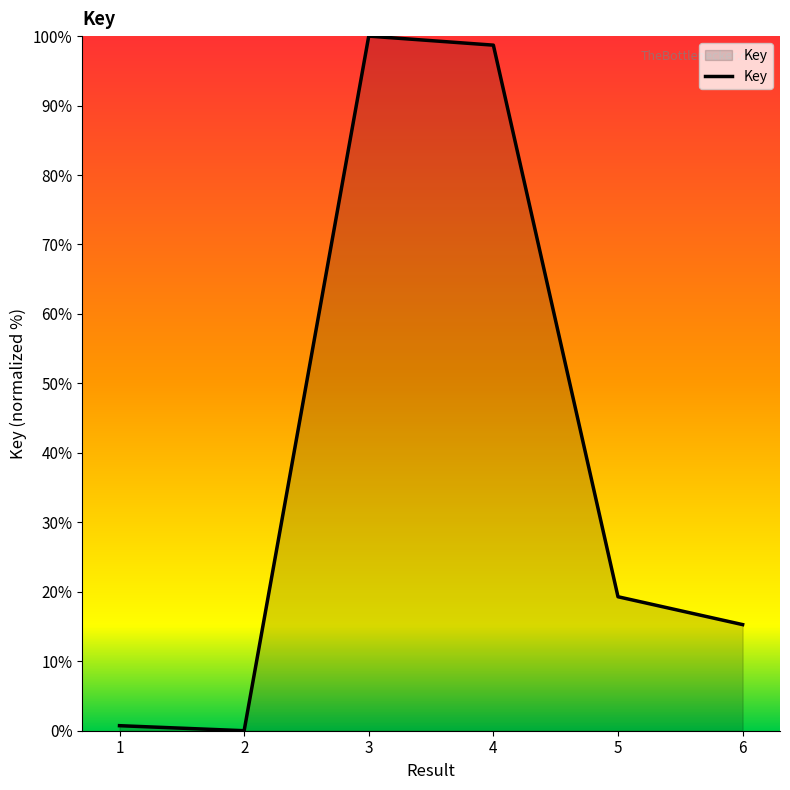

Does the chart display data point markers on the line(s)?

No